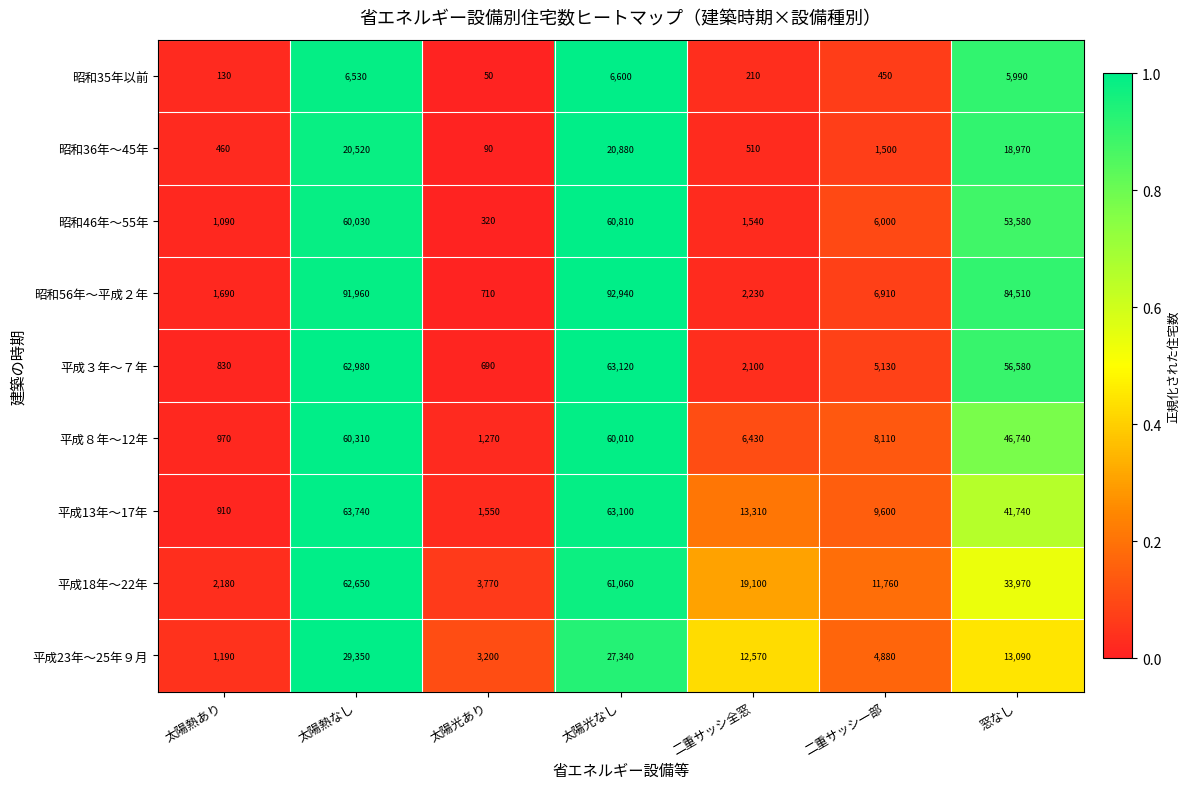

What is the difference between the 昭和46年～55年 values at 二重サッシ一部 and 二重サッシ全窓?

4460